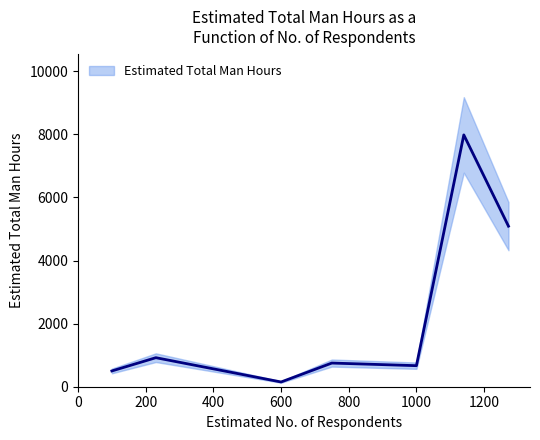

Where is the data nearest to the value 4065?

1272